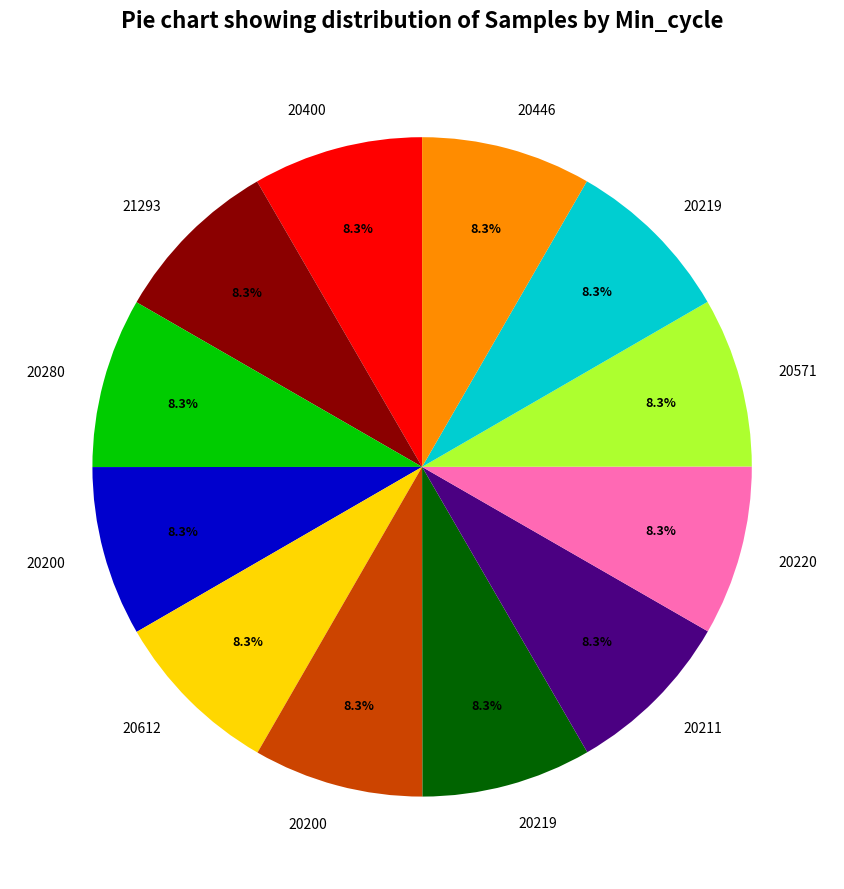

Does any single category account for the majority?

No